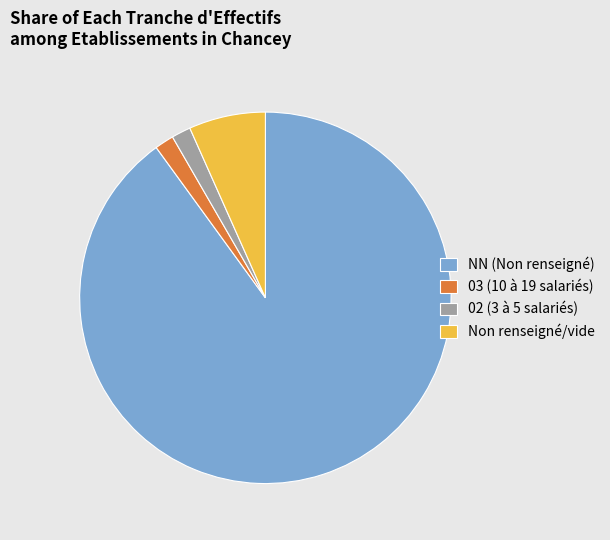

Which category accounts for the majority?

NN (Non renseigné)